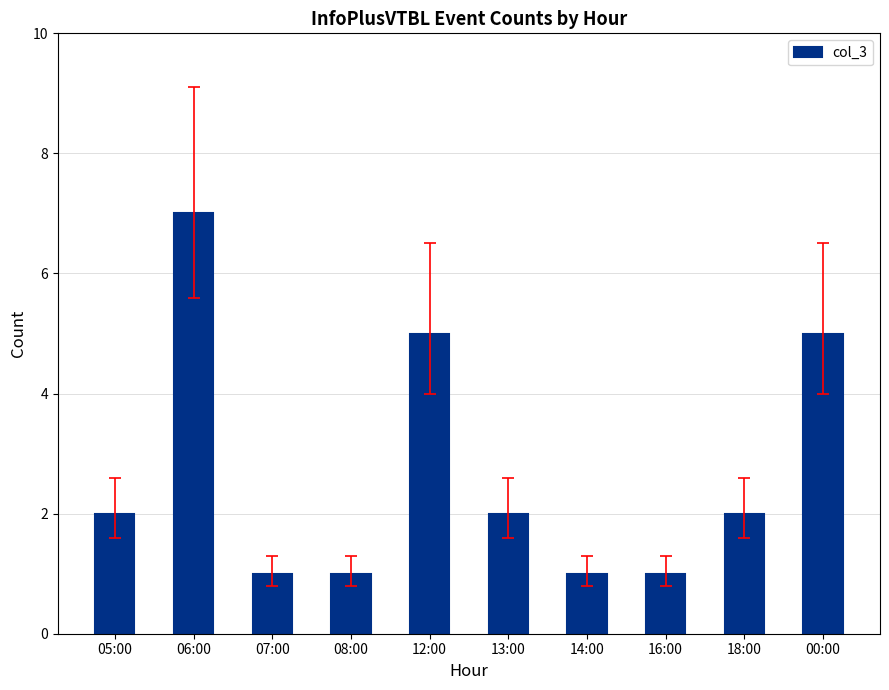

Which has a higher value, 14:00 or 13:00?

13:00